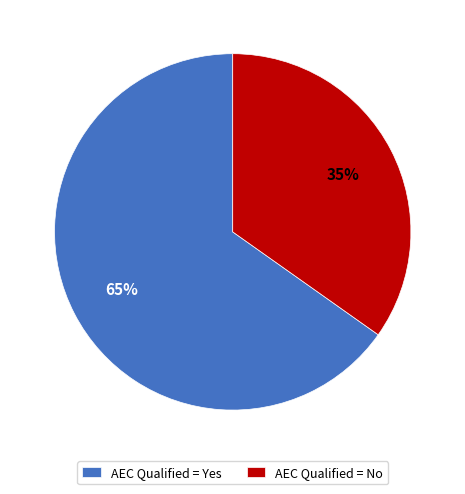

Is the sum of AEC Qualified = Yes and AEC Qualified = No greater than half?

Yes